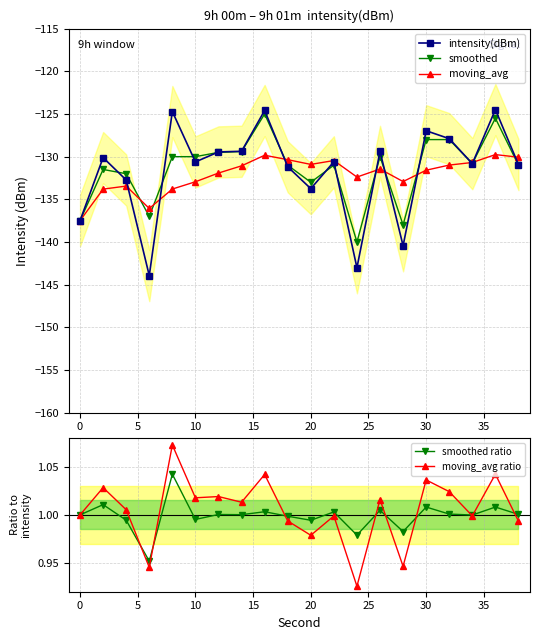

True or false: moving_avg has more than 1 points higher than both neighbors.

True